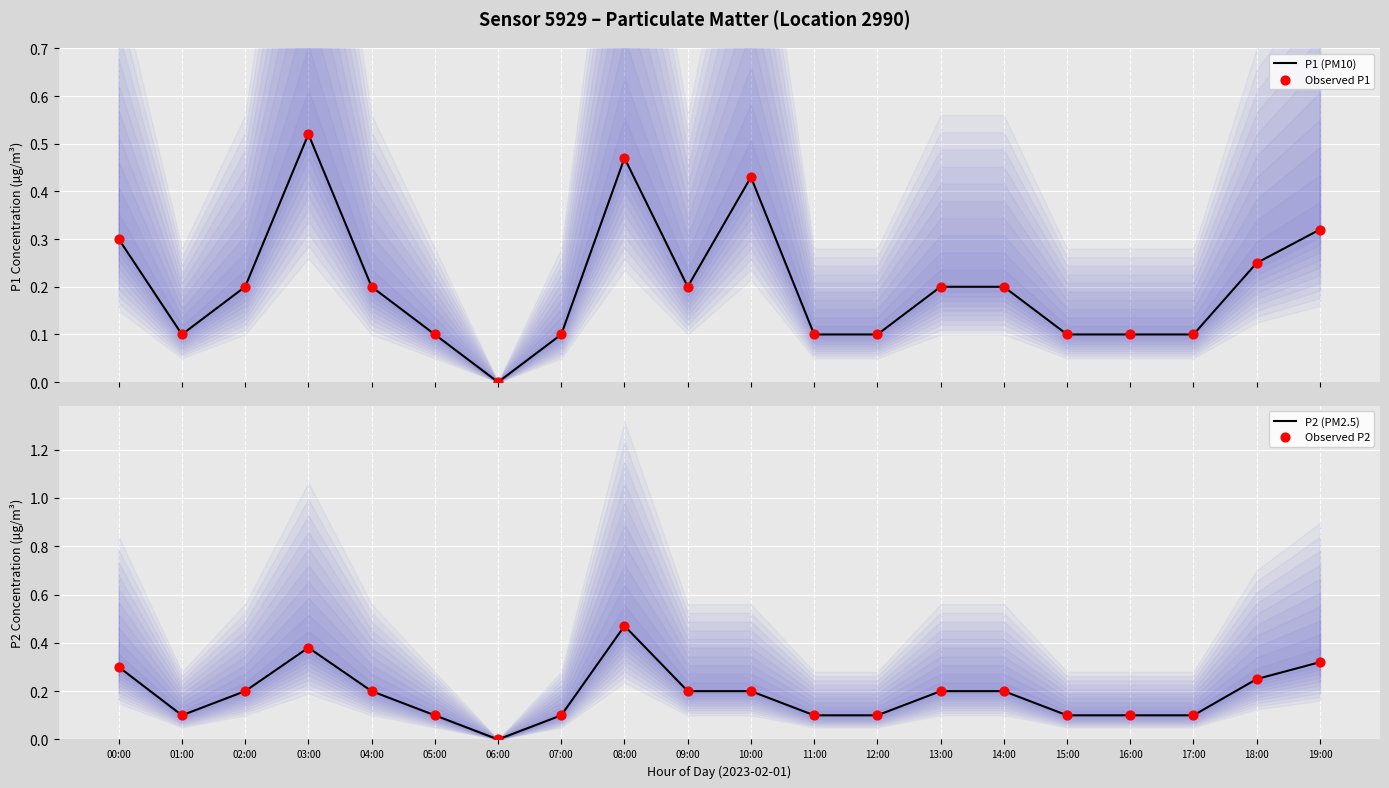

Is the value of Observed P1 at 11:00 greater than the value of P2 (PM2.5) at 12:00?

No